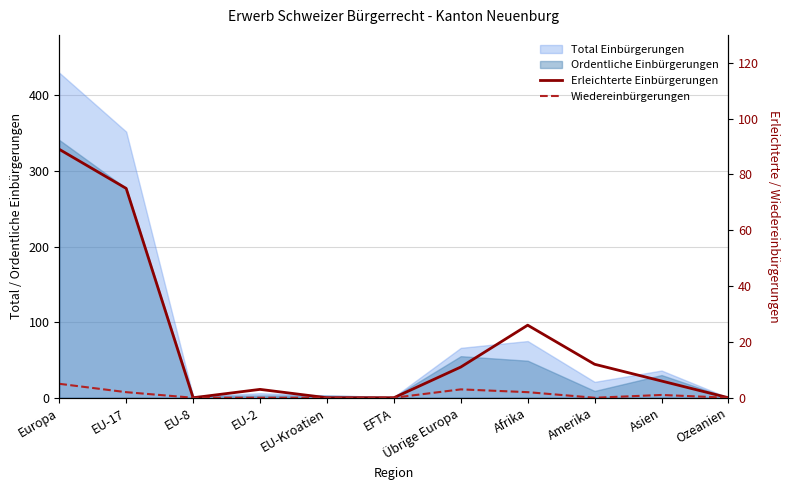

Is it true that Wiedereinbürgerungen equals 5 at Übrige Europa?

False